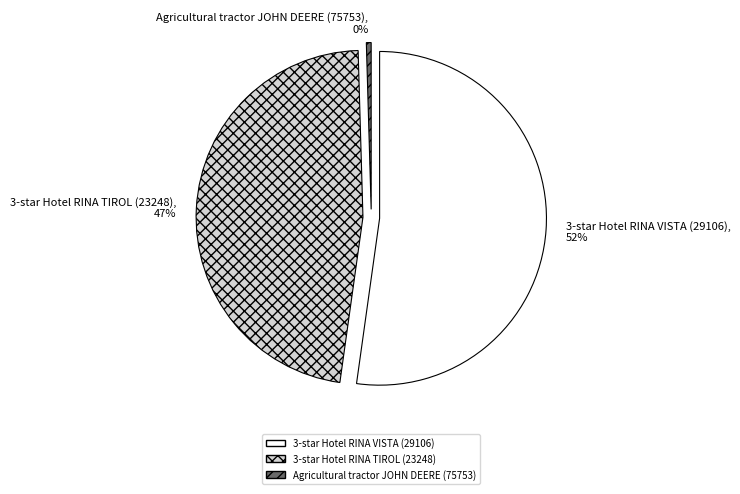

To the nearest percent, what portion does 3-star Hotel RINA VISTA (29106) represent?

52%